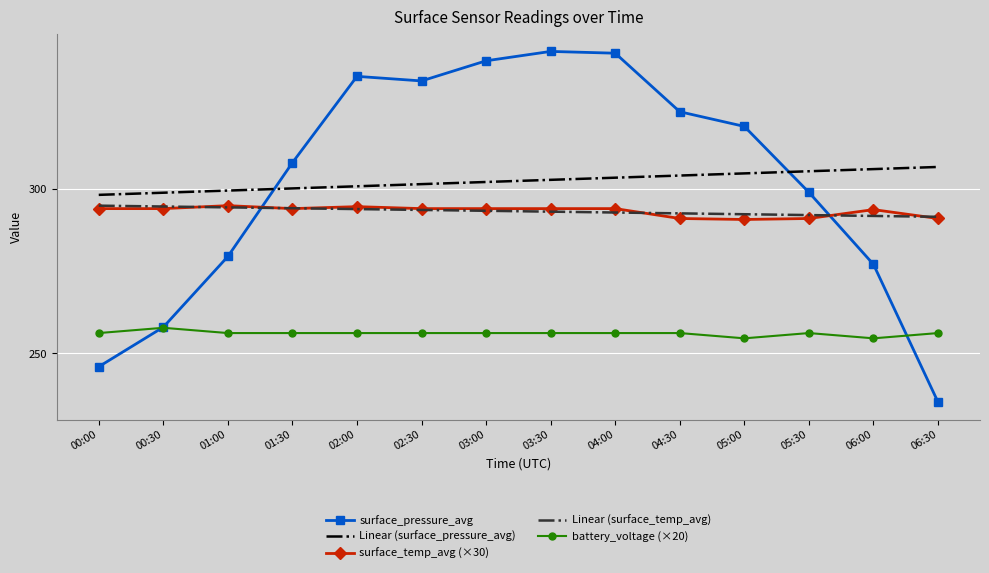

Is it true that battery_voltage (×20) equals 58.0 at 00:00?

False